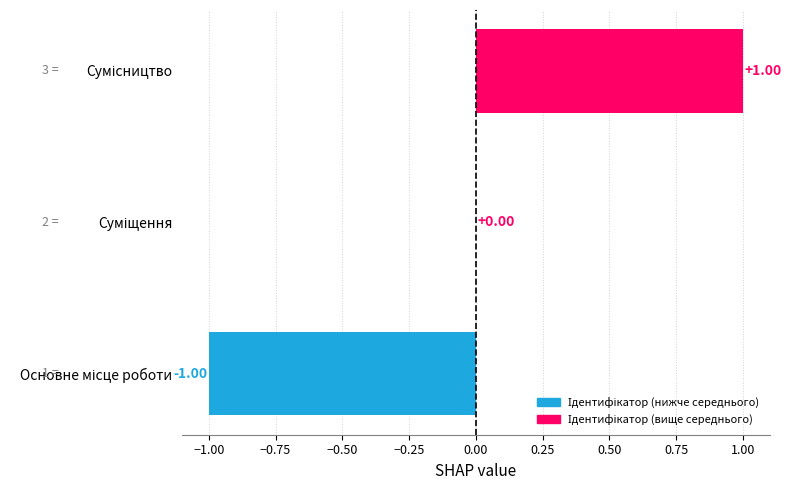

How many distinct data groups are displayed?

1